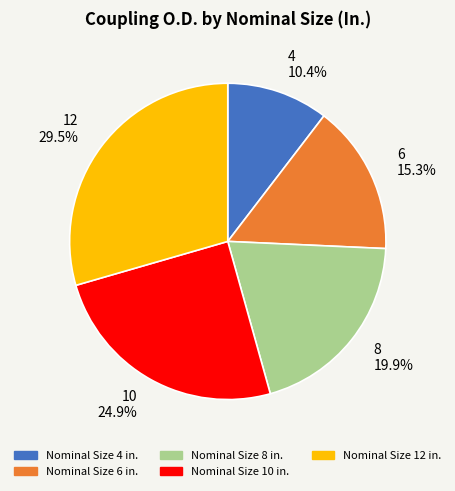

Which category has the biggest portion of the pie?

12